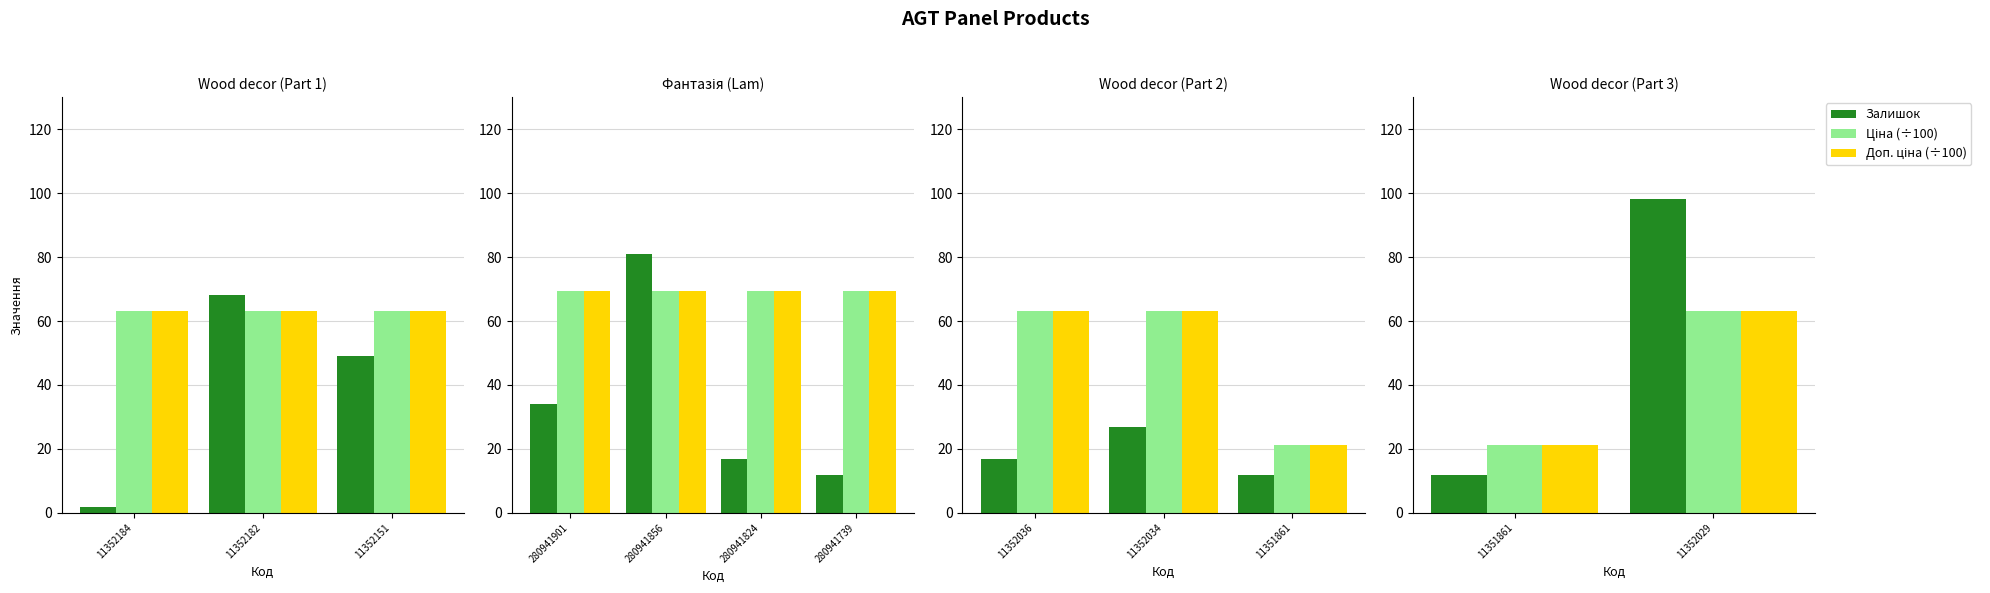

Is it true that Залишок equals 17.4 at 11351861?

False